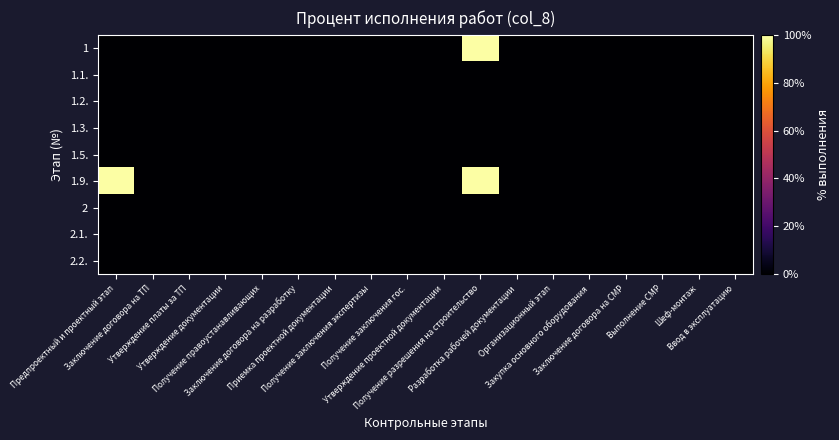

How many categories are shown in the chart?

18